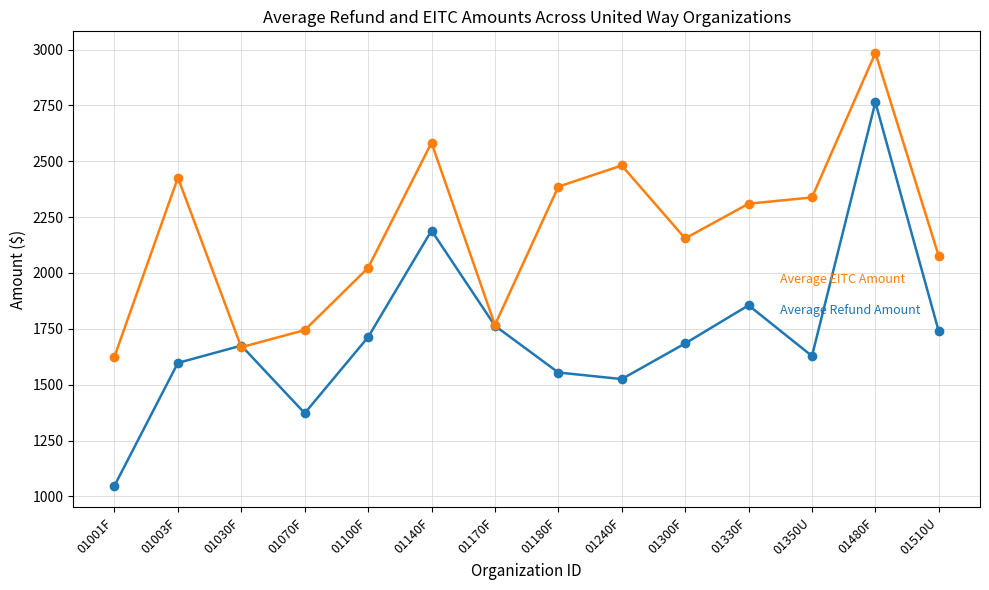

What is the spread (max minus min) of values at 01003F?

829.2